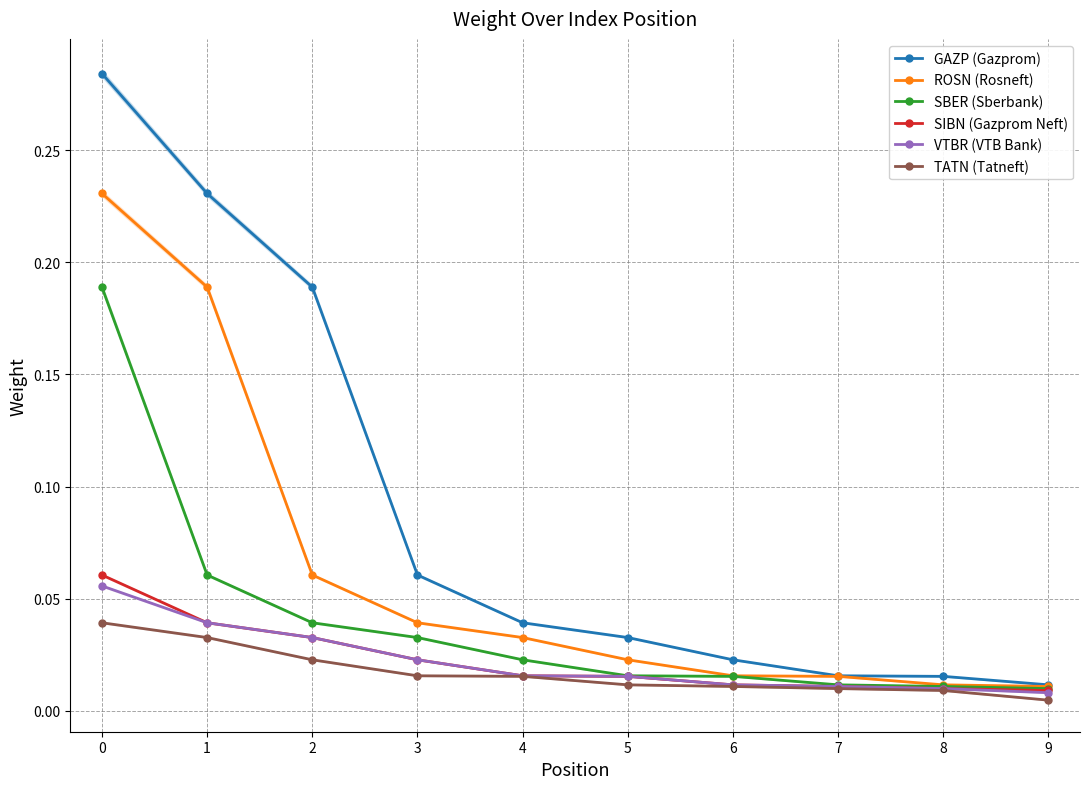

What is the total value across all series at 3?

0.2